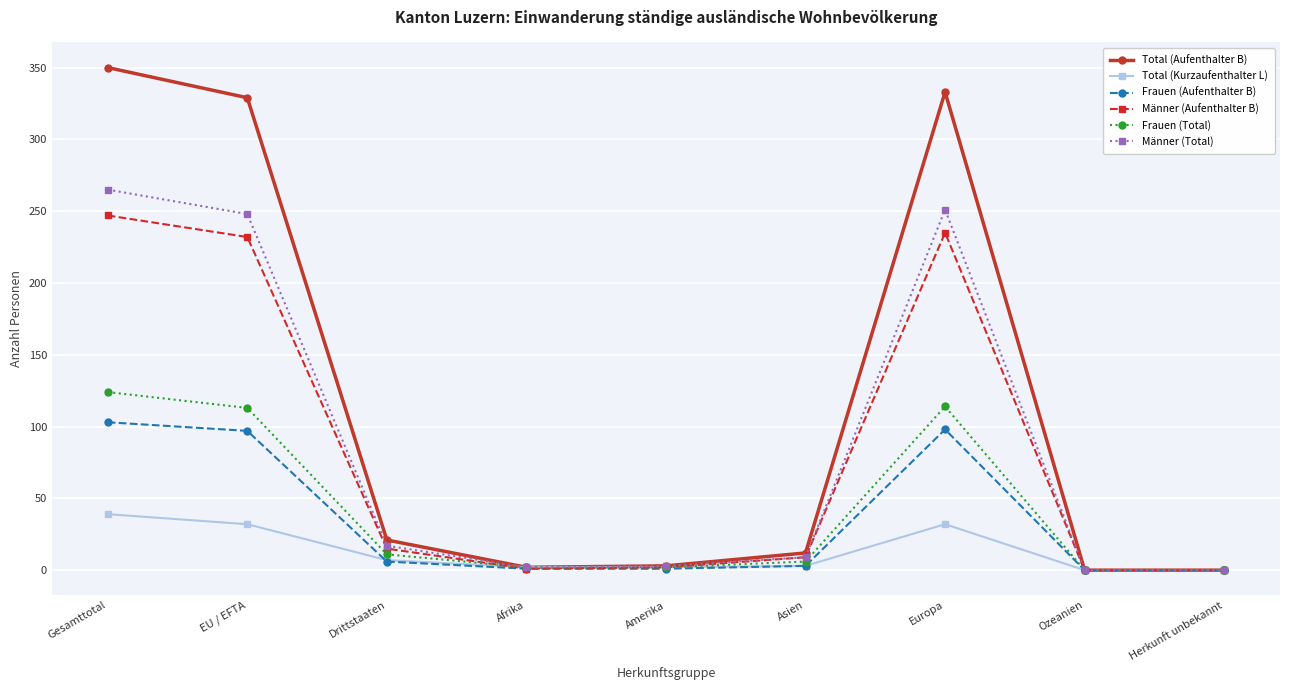

Read the Frauen (Aufenthalter B) value at EU / EFTA, to the nearest 5.

95